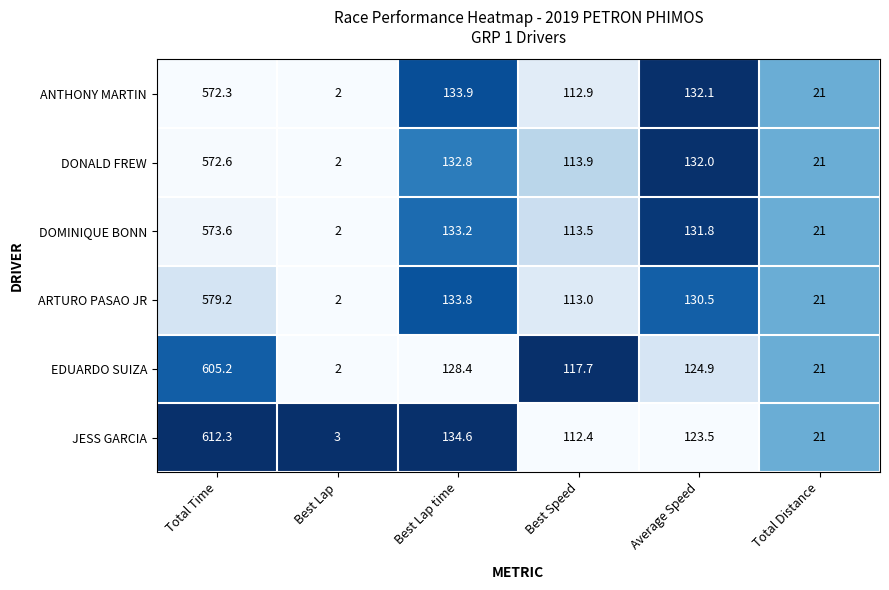

Which series has the largest range (max minus min)?

JESS GARCIA